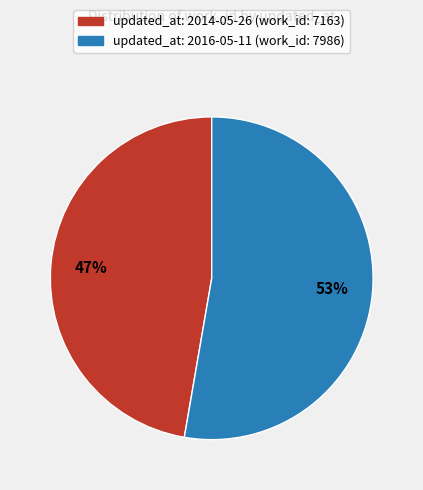

To the nearest percent, what is the average slice percentage?

50%